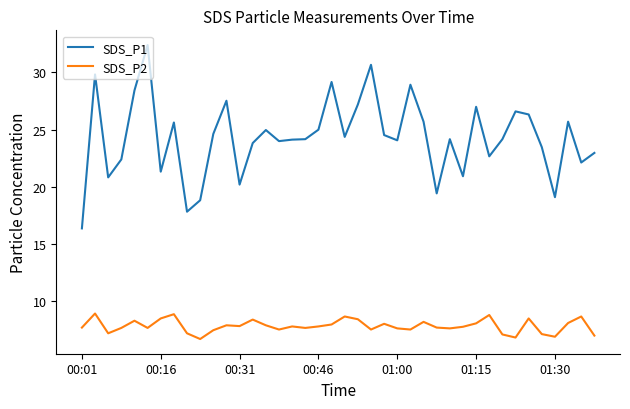

True or false: SDS_P1 and SDS_P2 intersect in this chart.

False